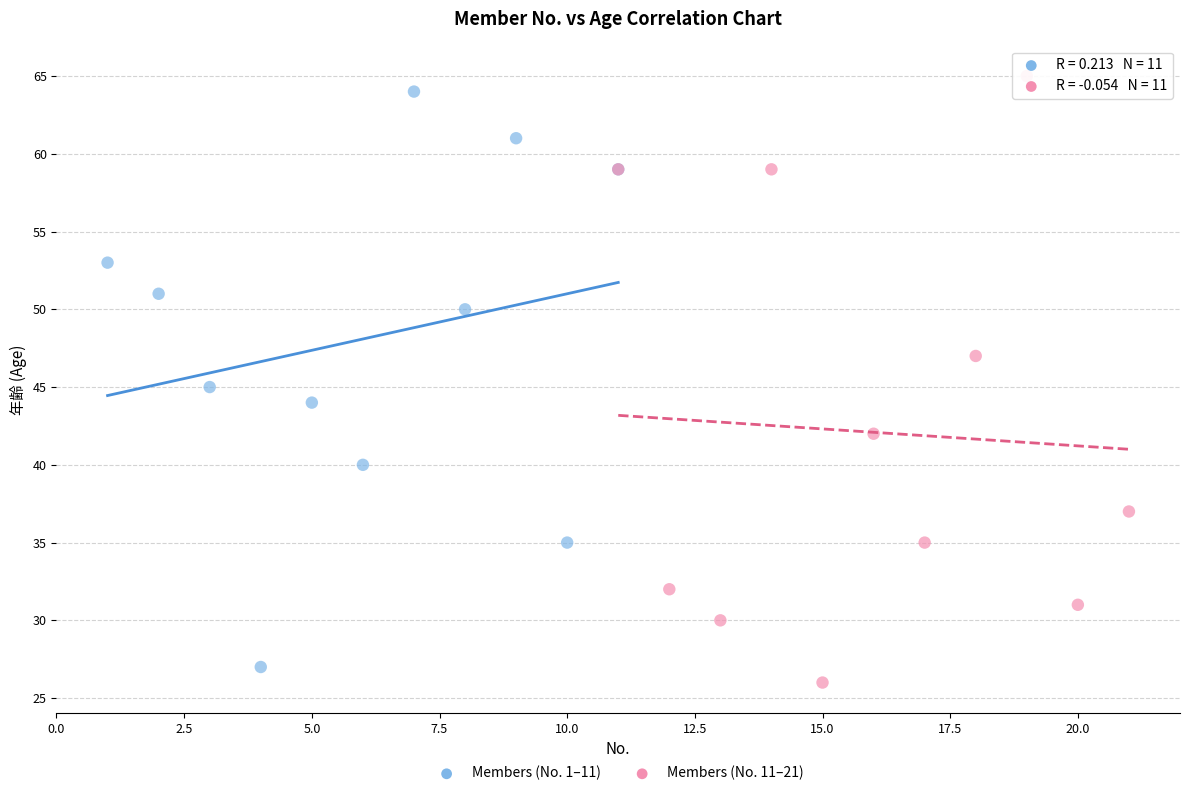

Which series reaches the minimum Y coordinate?

Members (No. 11–21)